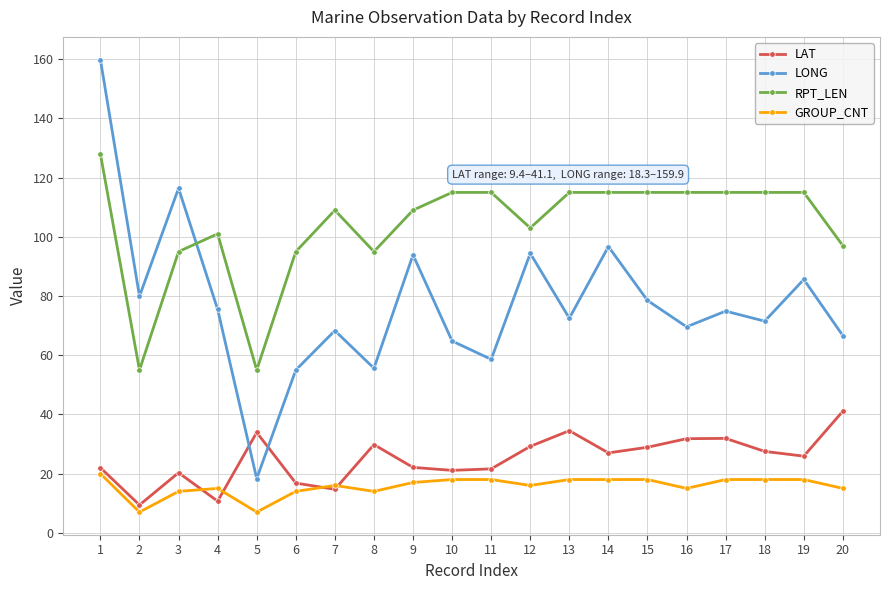

True or false: LAT has more than 0 points higher than both neighbors.

True